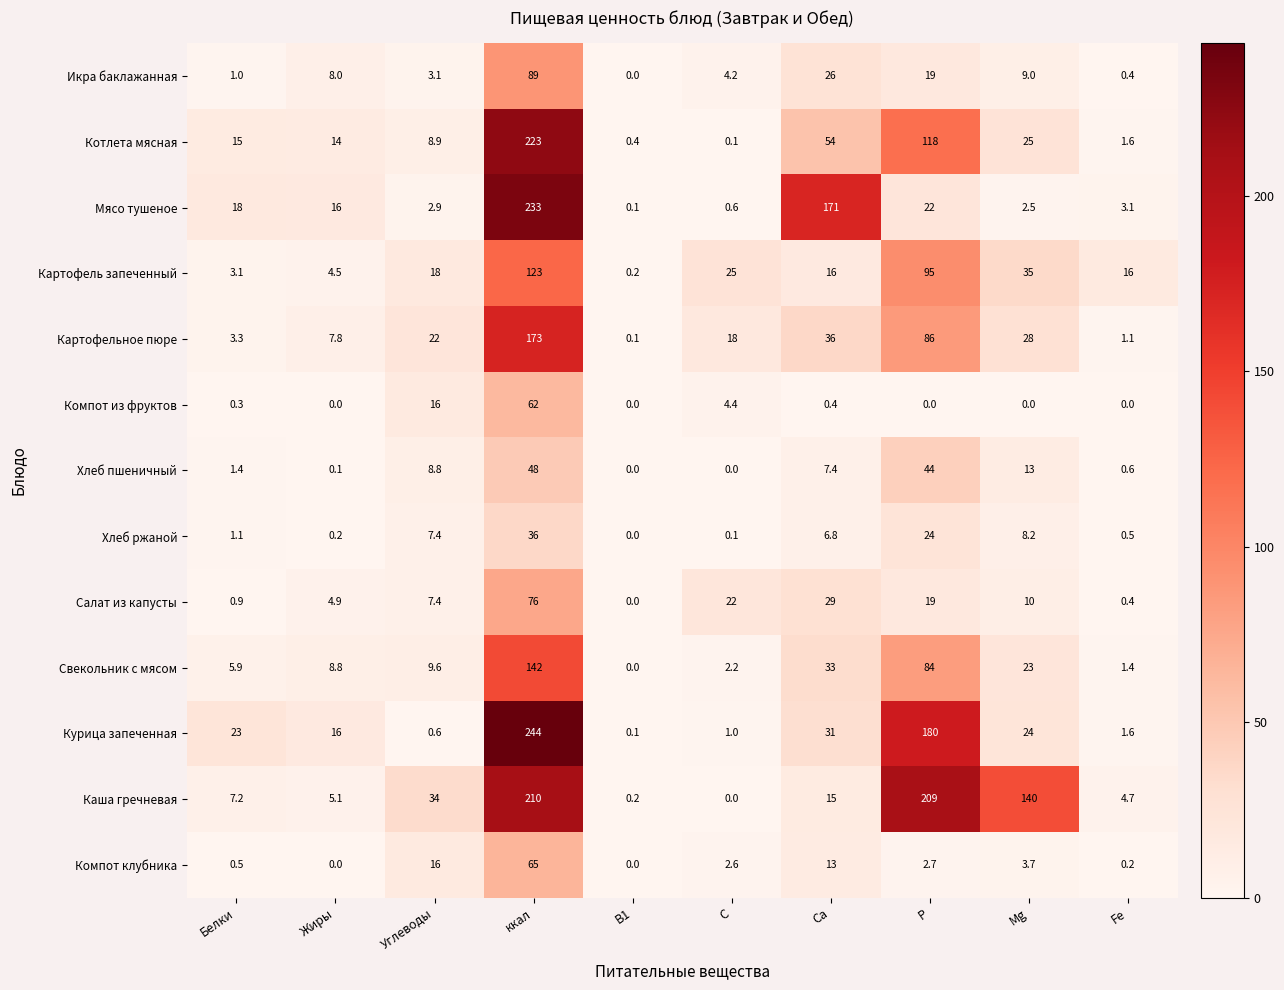

Is it true that Компот из фруктов equals 0.3 at Белки?

True